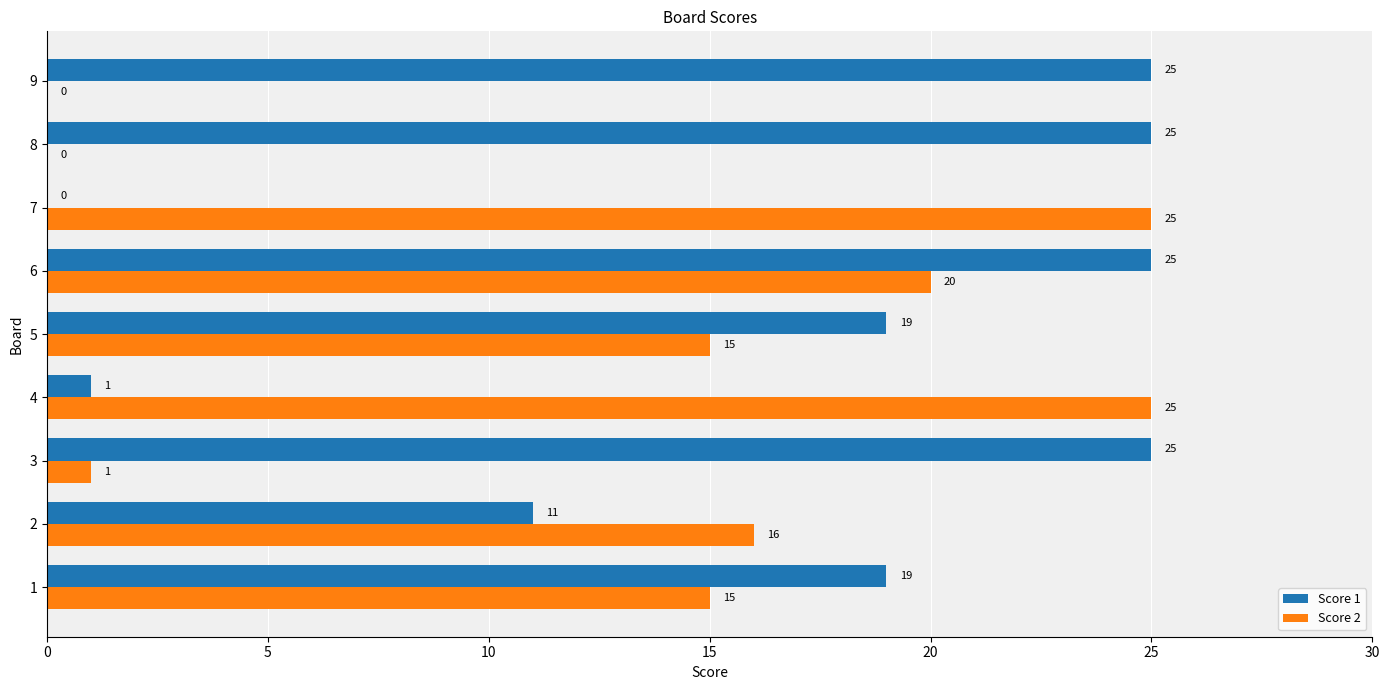

Is the value of Score 2 at 1 greater than the value of Score 1 at 5?

No